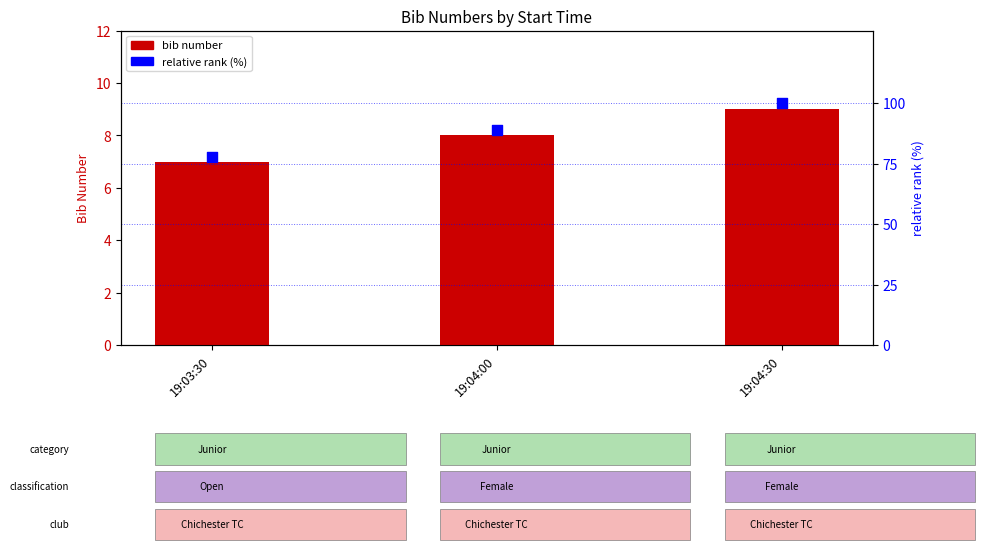

At which category is the sum across all series the highest?

19:04:30